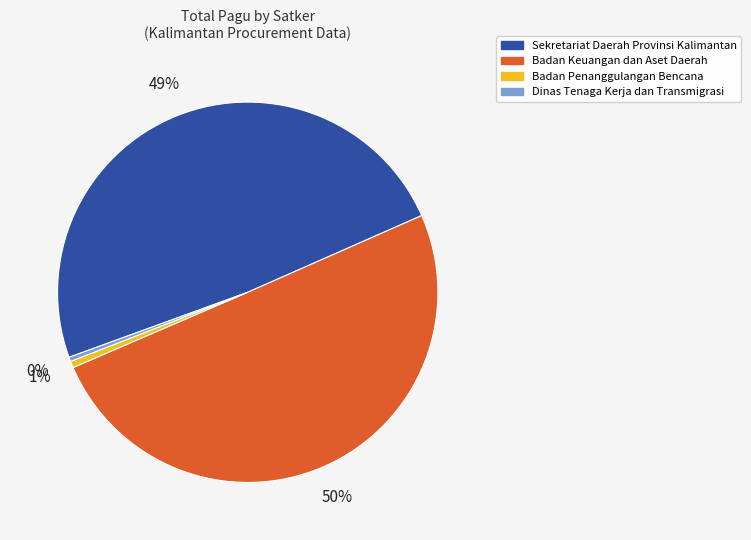

To the nearest percent, what is the average slice percentage?

25%